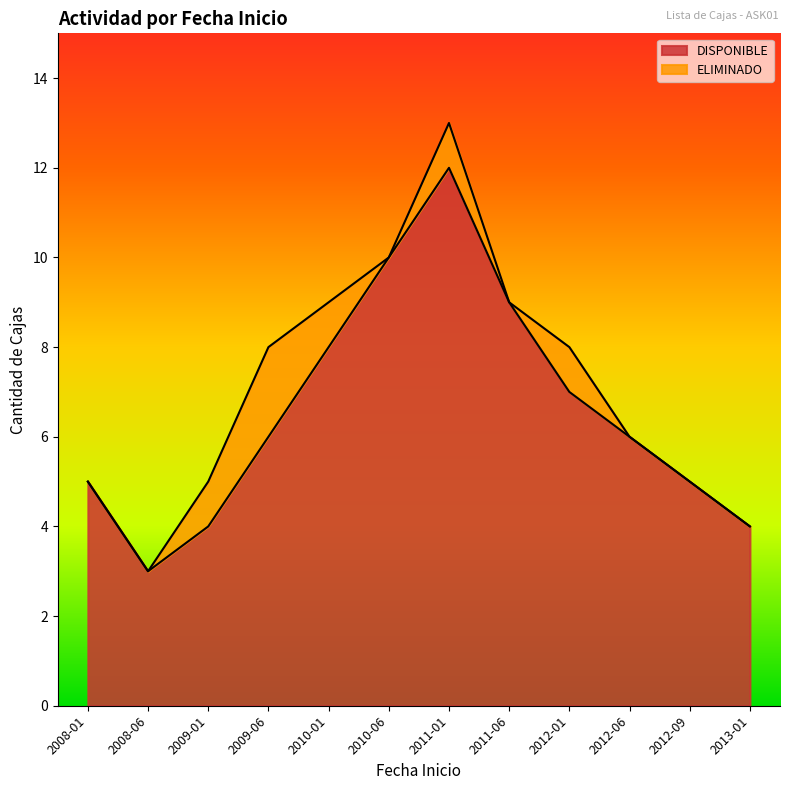

Count the values in the range 5 to 9.

7